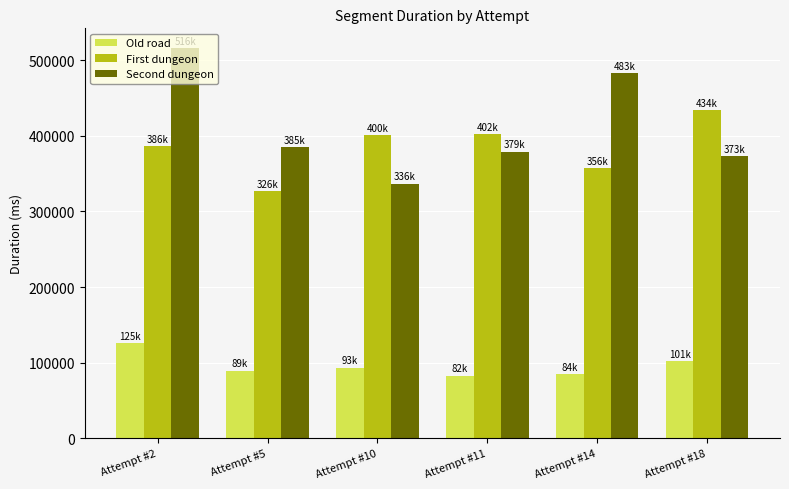

Which series has the largest range (max minus min)?

Second dungeon